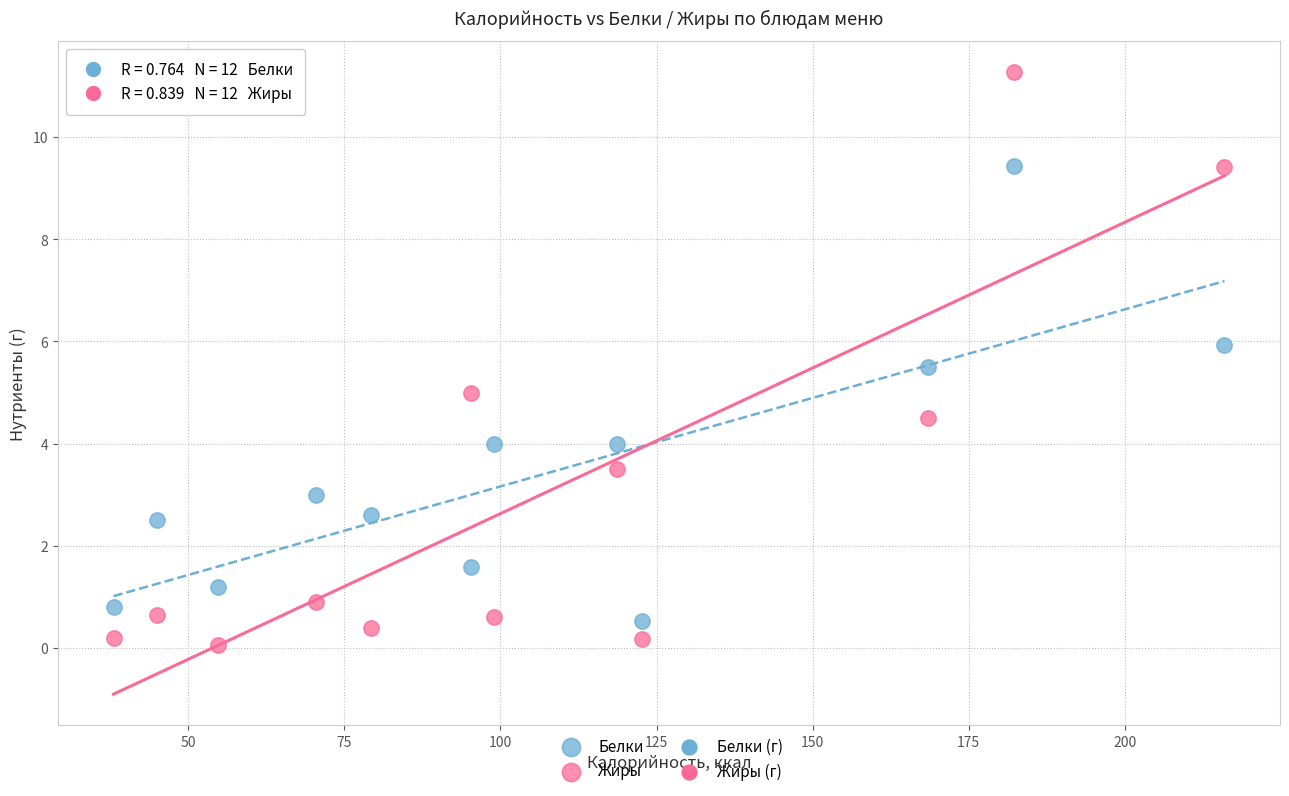

Which series has the largest Y range (max minus min)?

Жиры